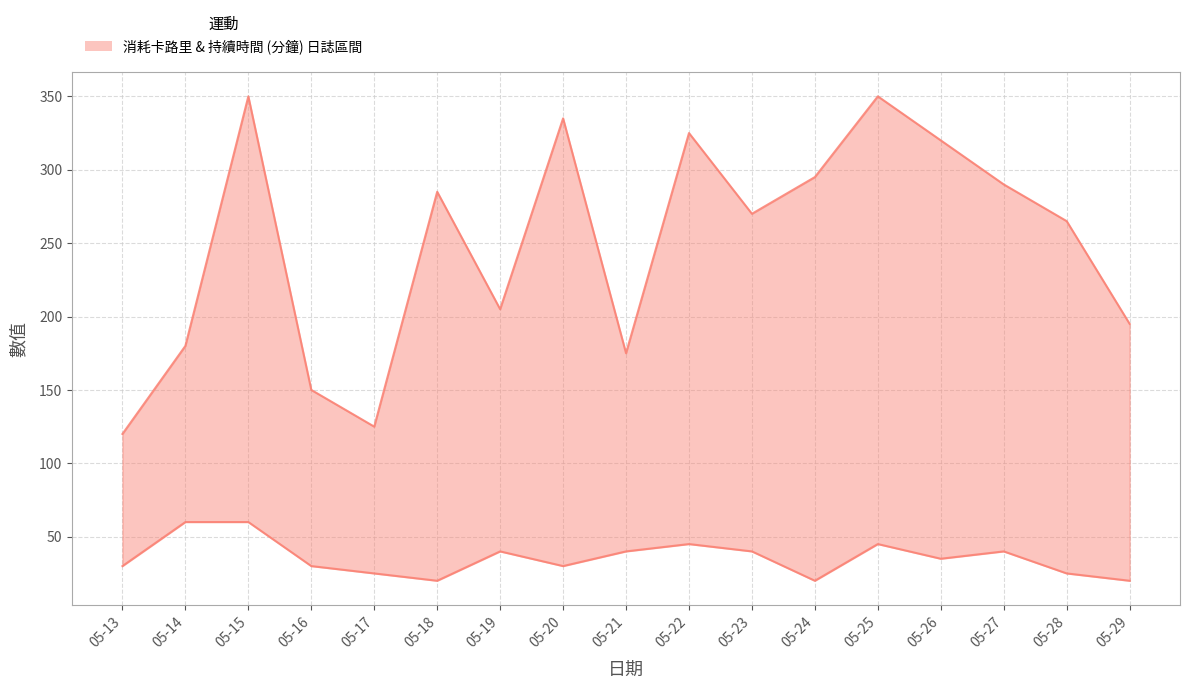

Between 05-28 and 05-21, which is larger?

05-28